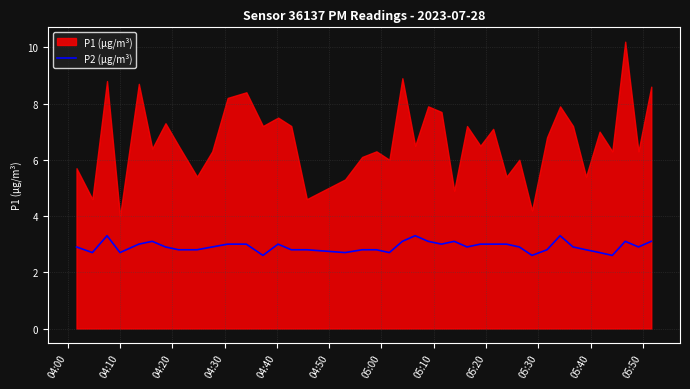

What is the maximum value for P2 (µg/m³)?

3.3